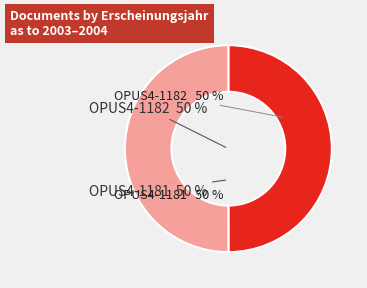

Which slice is the smallest?

OPUS4-1182